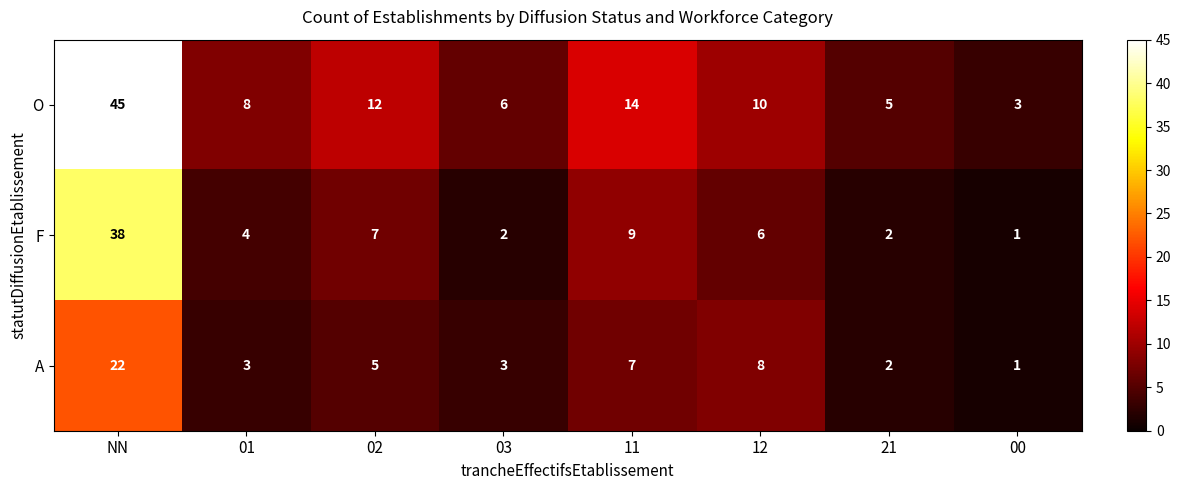

At which category does the chart reach its peak across all series?

NN